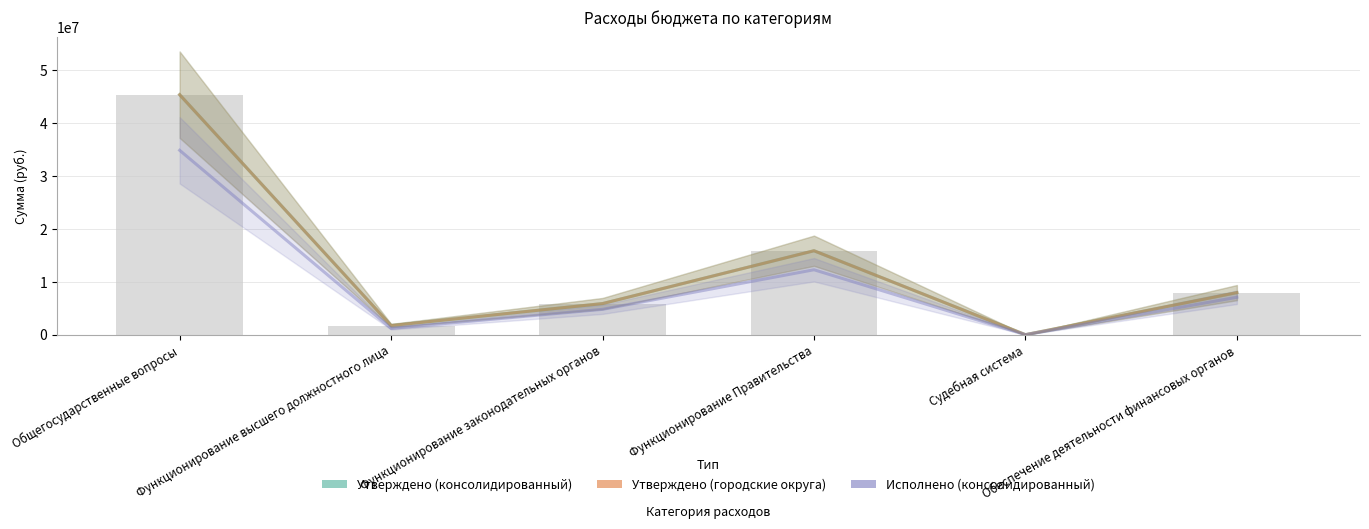

Is the value of Утверждено (городские округа) at Функционирование Правительства greater than the value of Исполнено (консолидированный) at Функционирование Правительства?

Yes